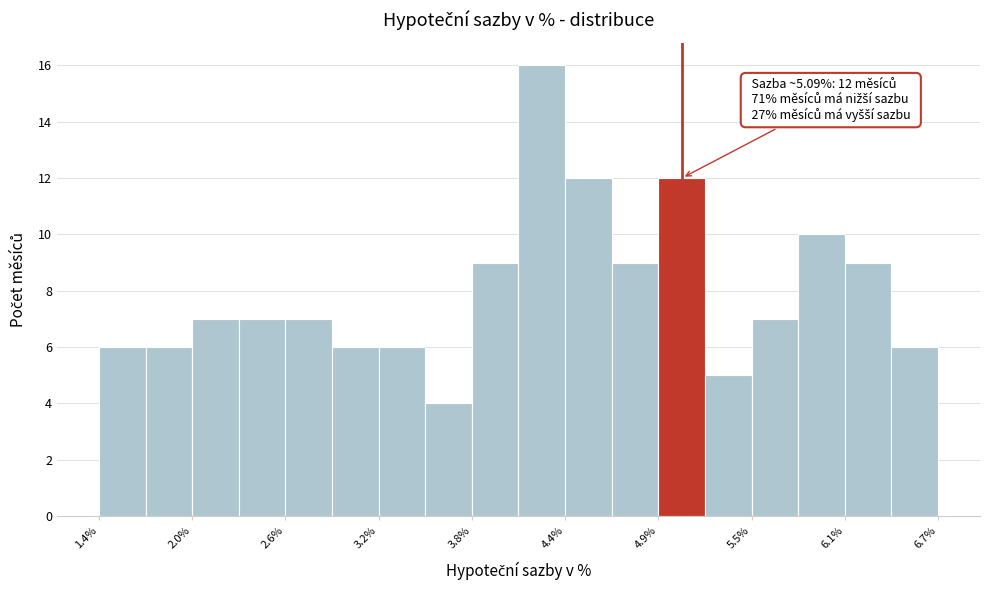

Around what value on the x-axis is the tallest bar? Give the approximate position of its centre, as read against the axis.

4.2